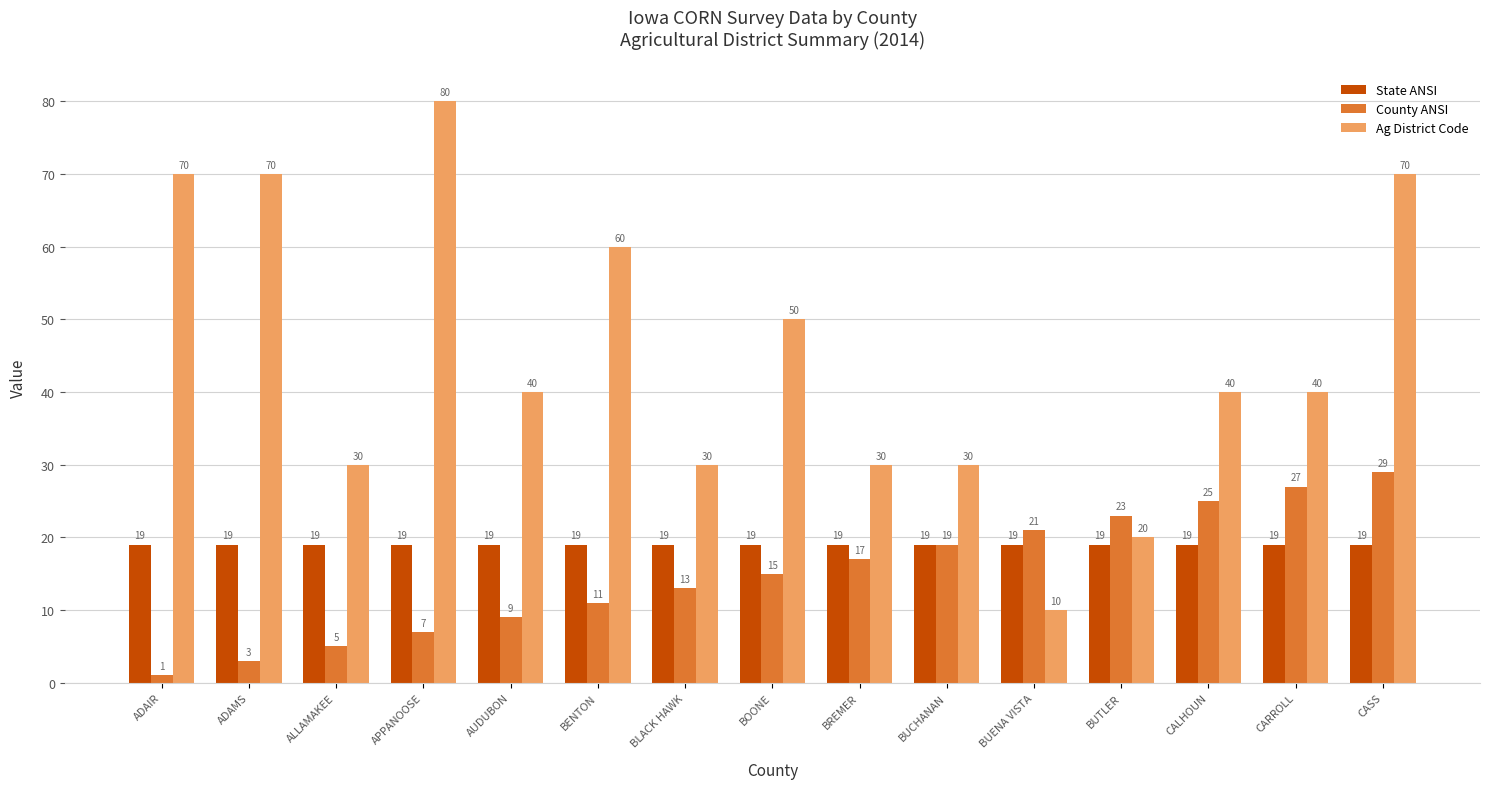

Read the Ag District Code value at AUDUBON, to the nearest 10.

40